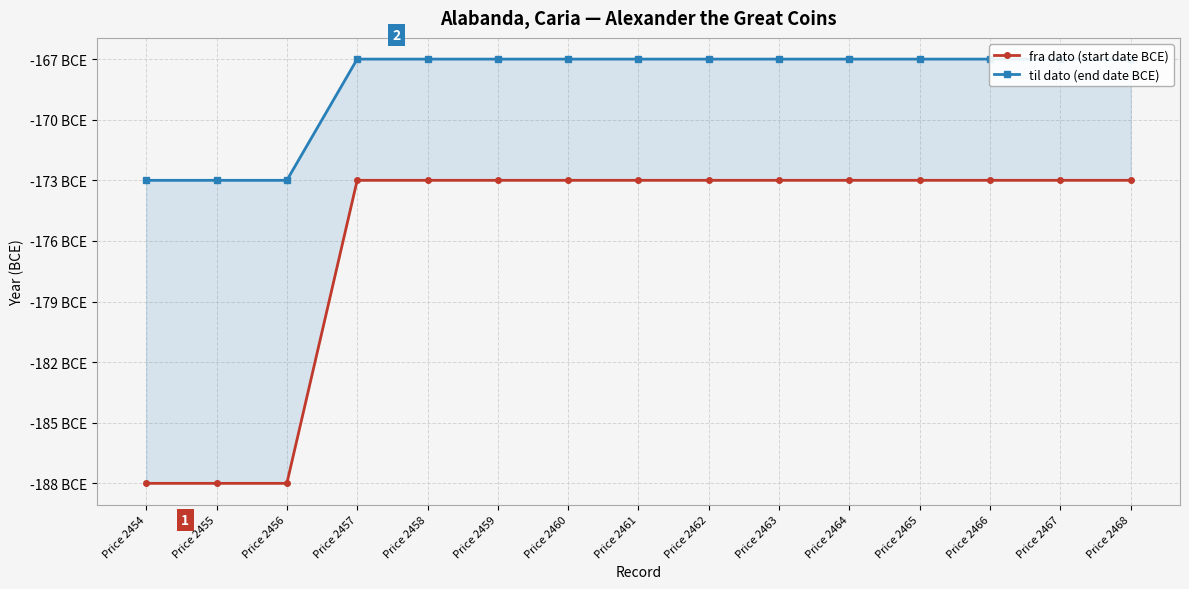

Which series changed the most between Price 2458 and Price 2467?

fra dato (start date BCE)